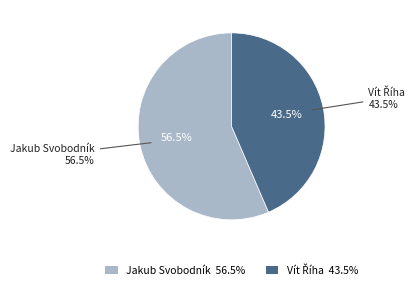

What percentage do Jakub Svobodník and Vít Říha together represent?

100.0%